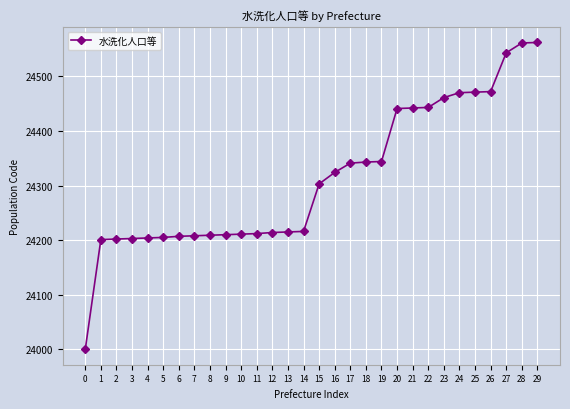

How many series are shown in this chart?

1